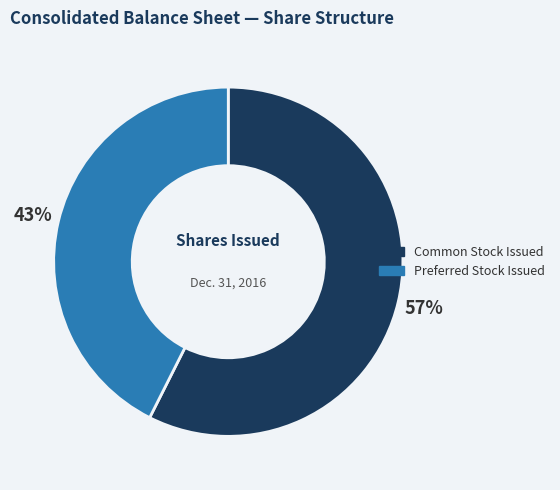

Do Common Stock Issued and Preferred Stock Issued together represent more than half of the pie?

Yes